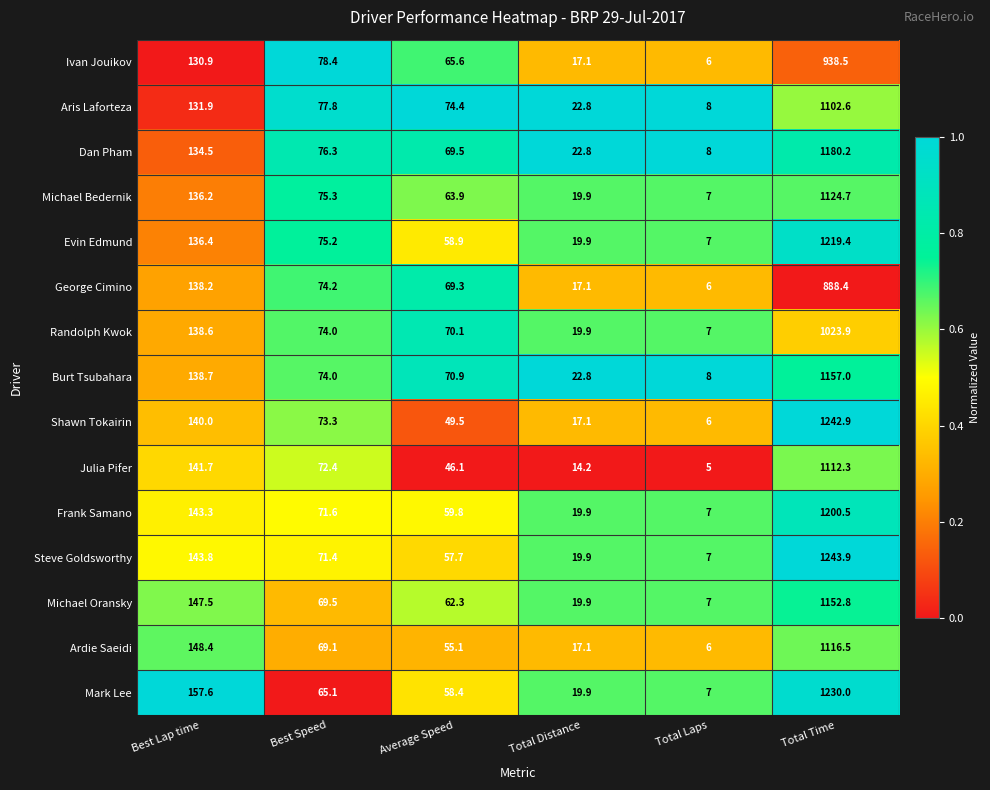

At which label does Julia Pifer first exceed 72?

Best Lap time